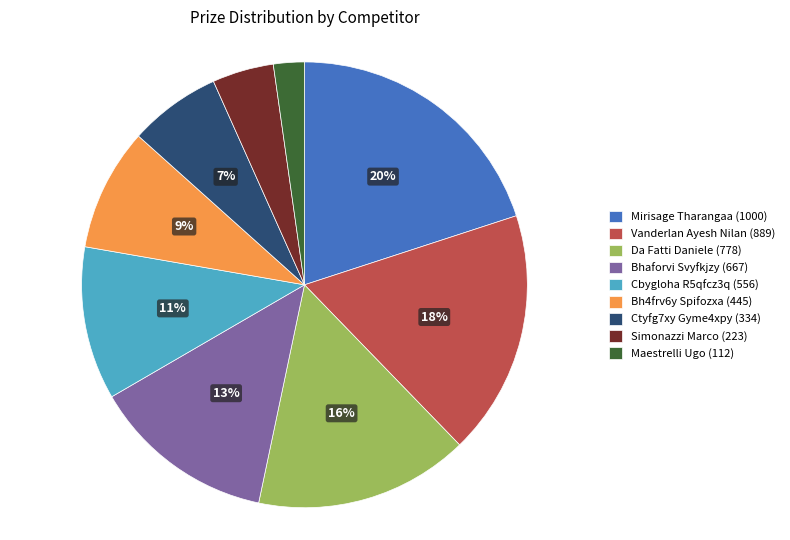

True or false: Bh4frv6y Spifozxa accounts for 22% of the total.

False